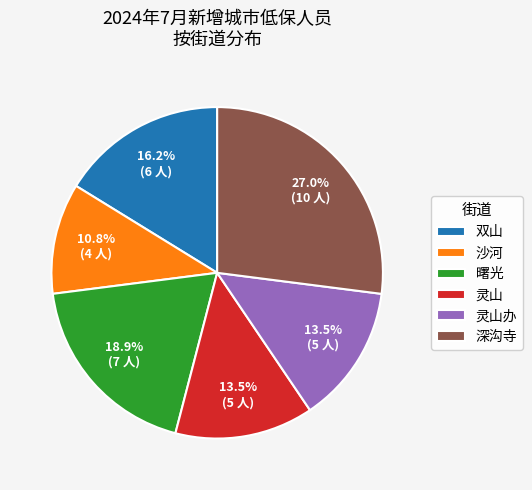

Does any single category account for the majority?

No